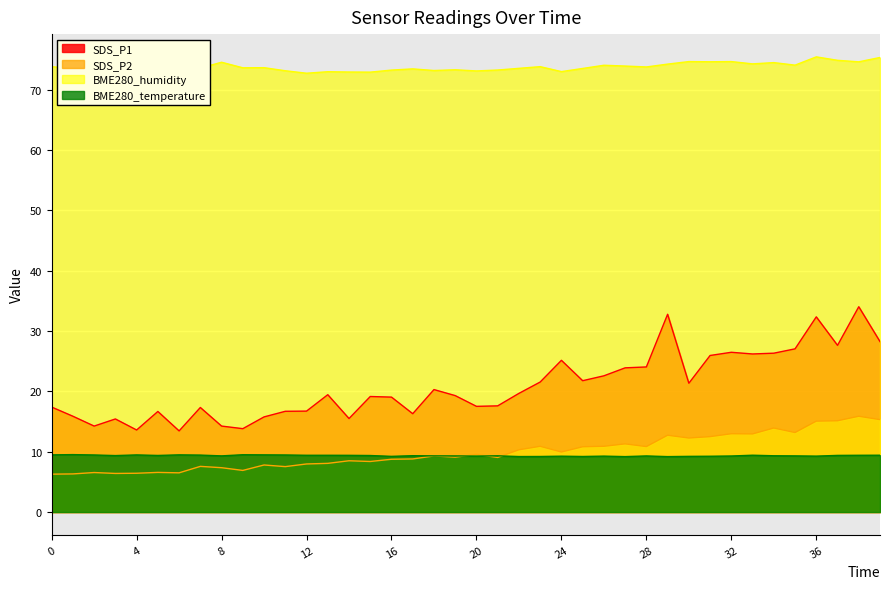

True or false: BME280_humidity and SDS_P2 intersect in this chart.

False